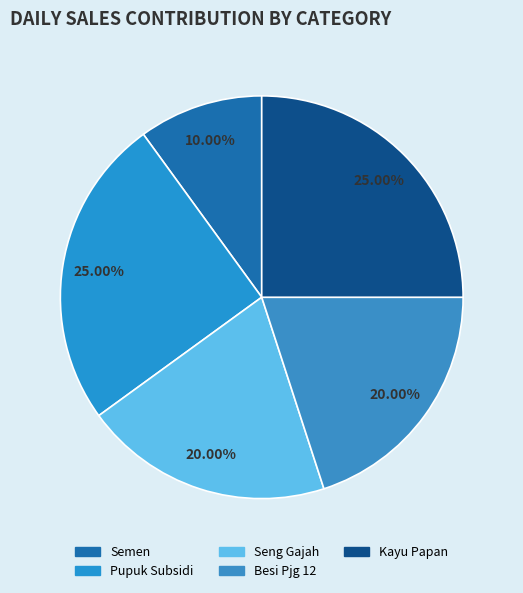

Count the number of slices in the pie.

5